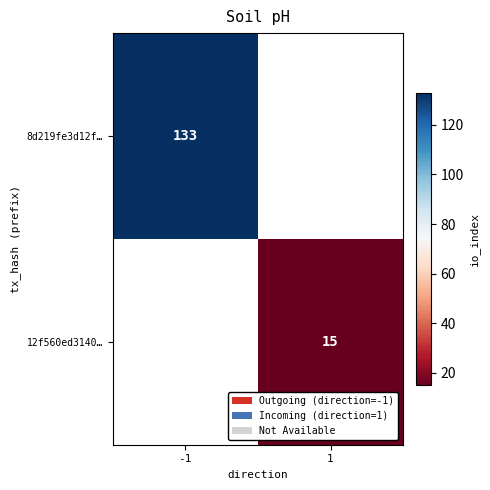

True or false: 8d219fe3d12f… has a value of 133 at -1.

True